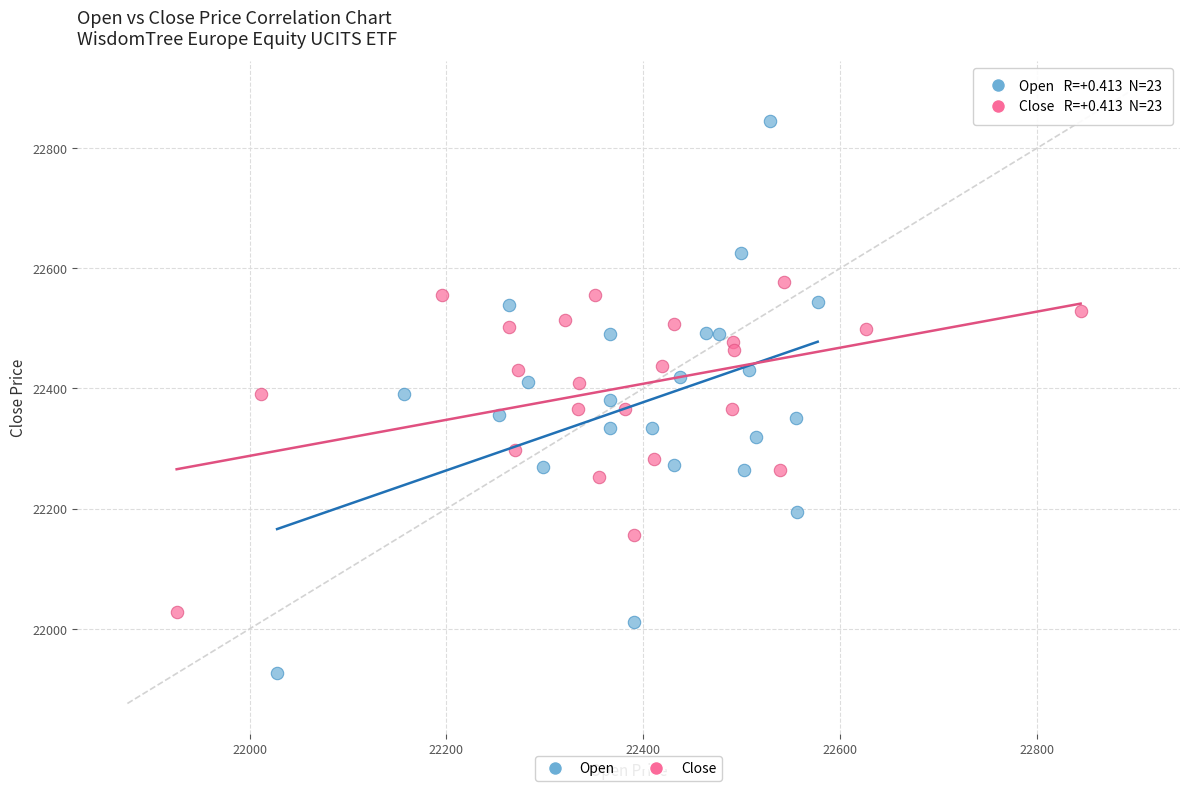

Which series contains the highest Y value?

Open